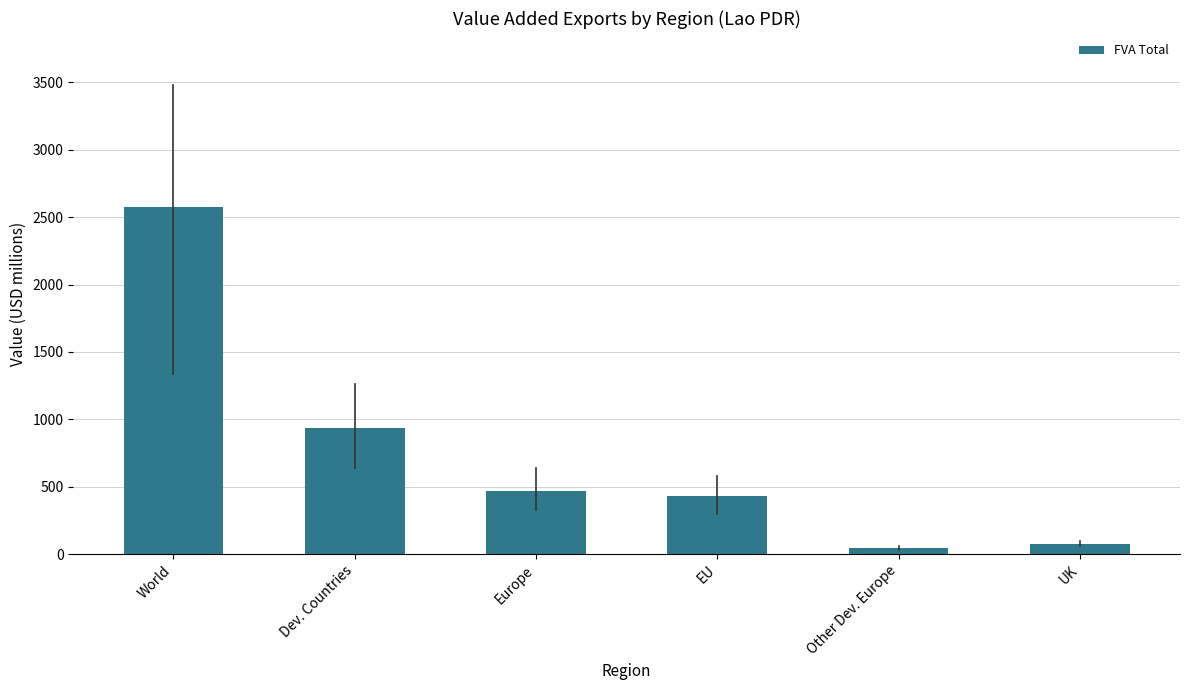

What is the ratio of the value at UK to the value at Dev. Countries?

0.1